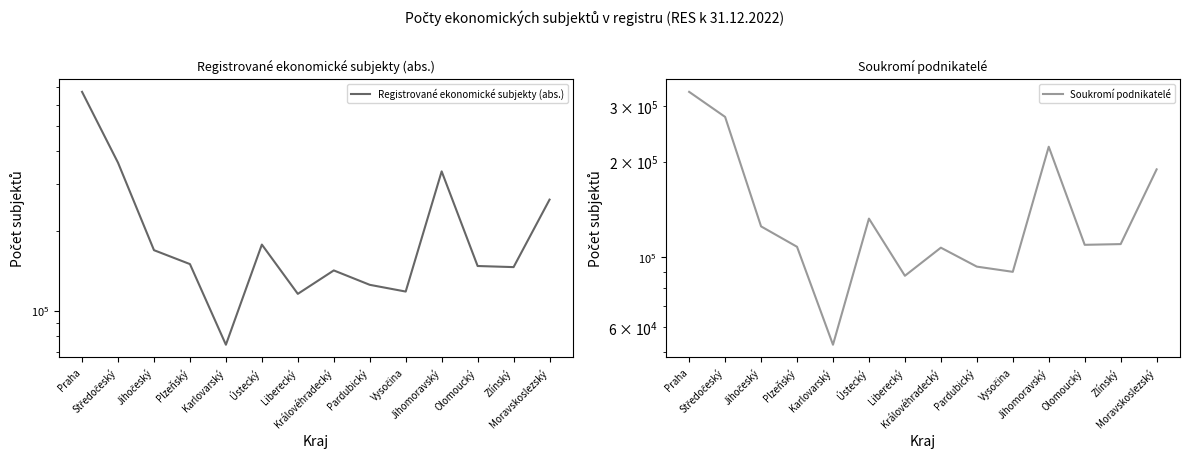

What is the smallest value displayed?

52895